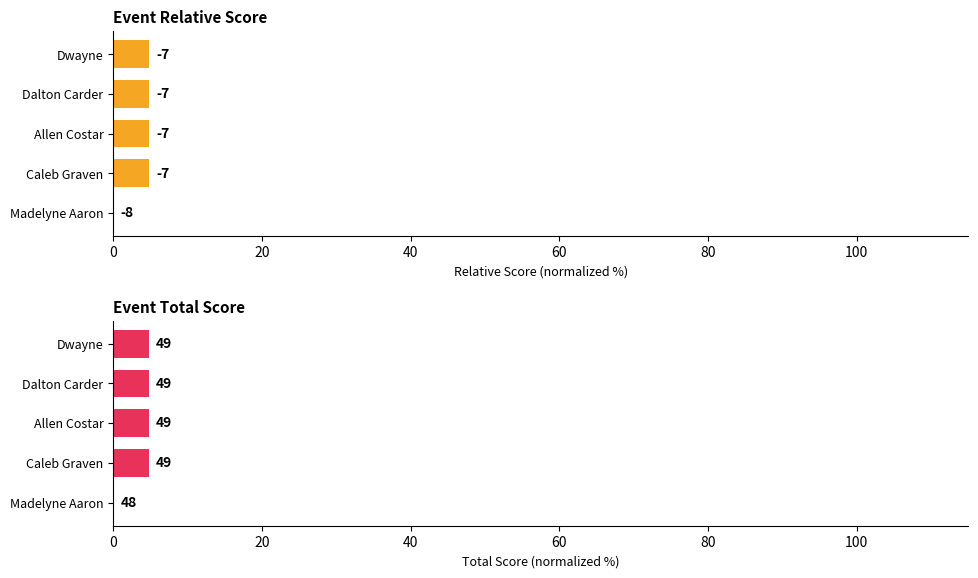

How many series are shown in this chart?

2